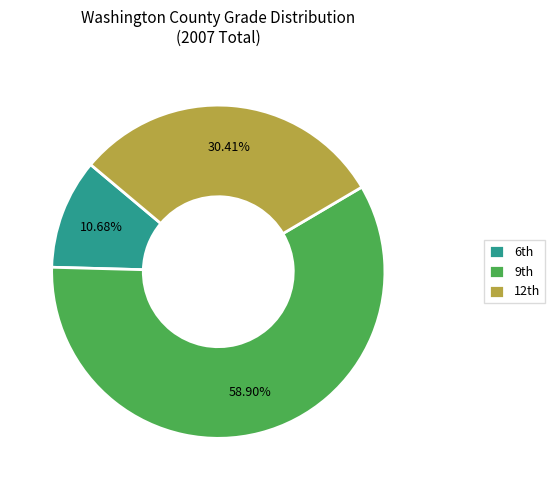

How many slices are in this pie chart?

3